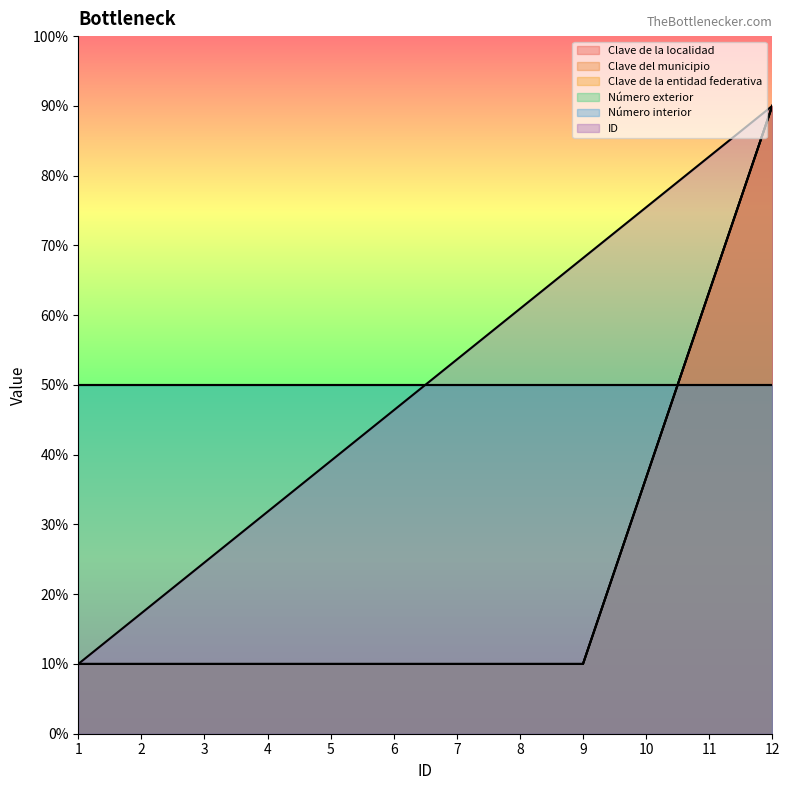

List the series in order of their peak value, highest first.

Clave de la localidad, Clave del municipio, Clave de la entidad federativa, ID